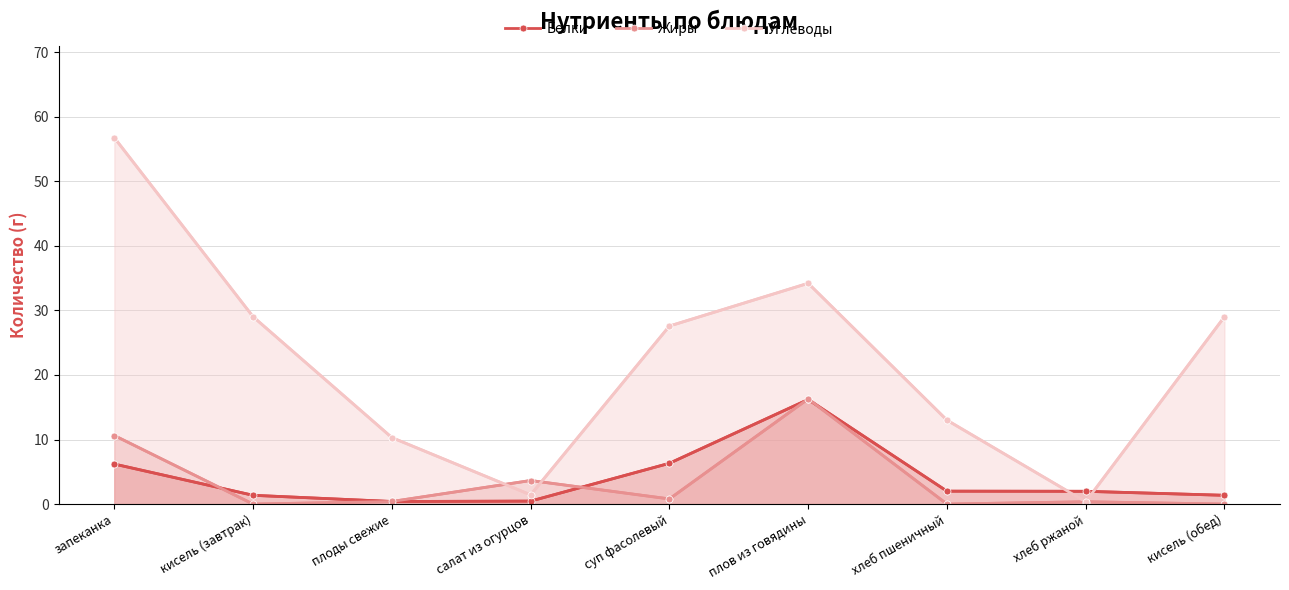

The Углеводы series shows 13.0 at хлеб пшеничный. True or false?

True